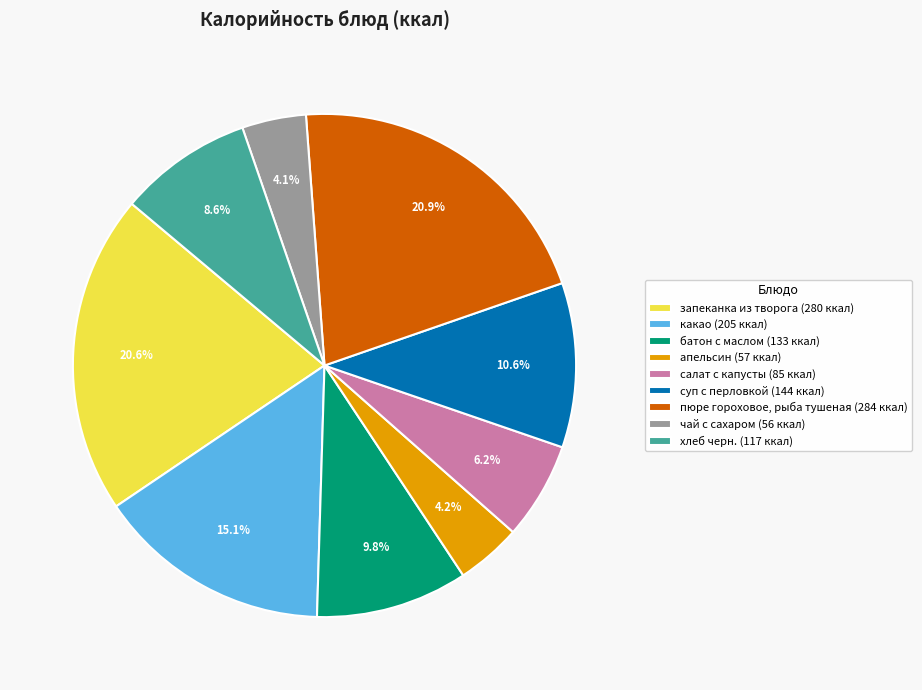

To the nearest percent, what is the difference between the largest and smallest slice percentages?

17%